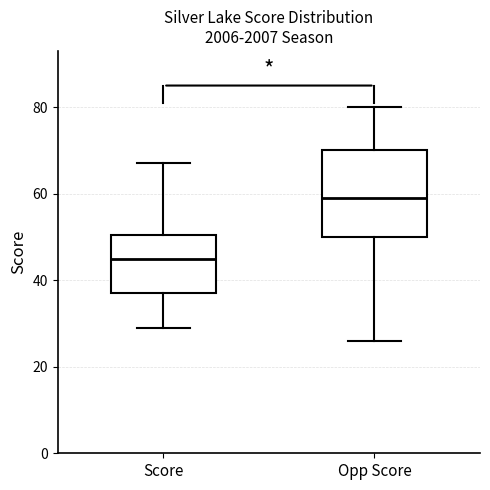

Which box is the tallest, from its lower edge to its upper edge?

Opp Score